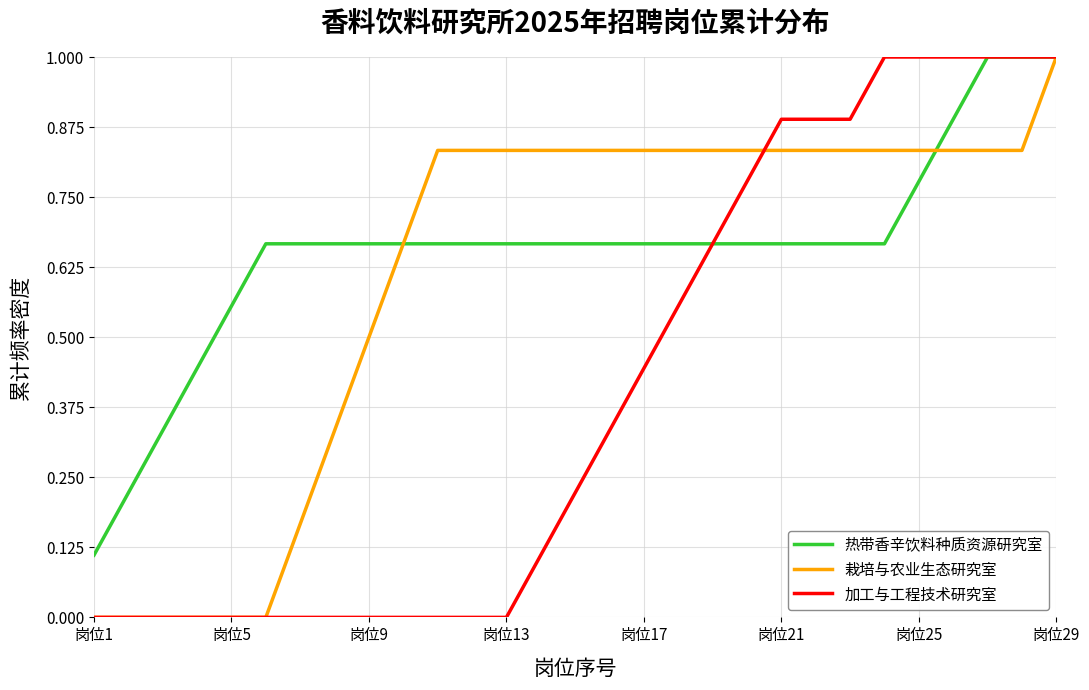

Which series has the largest total across all categories?

热带香辛饮料种质资源研究室